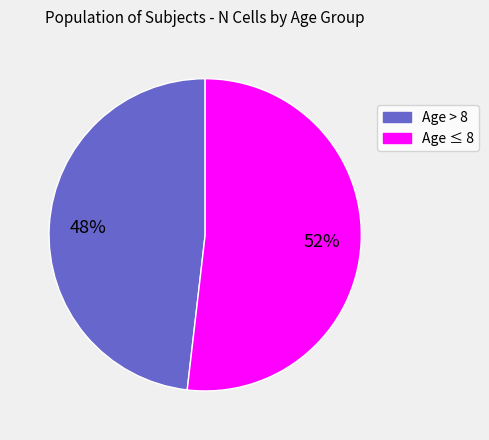

Is there any slice that represents more than half of the pie?

Yes